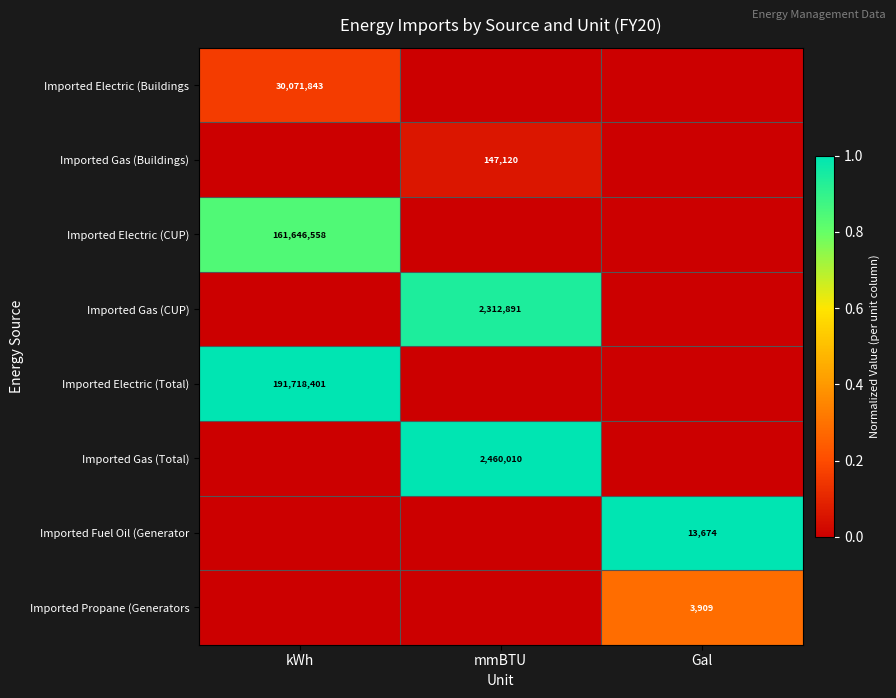

True or false: Imported Gas (Total) has a value of 1504314 at mmBTU.

False